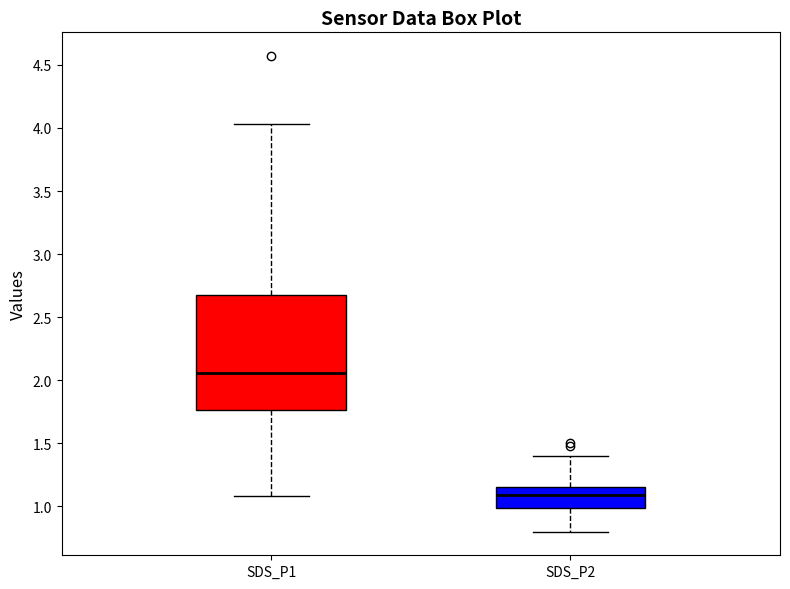

Which box is the tallest, from its lower edge to its upper edge?

SDS_P1